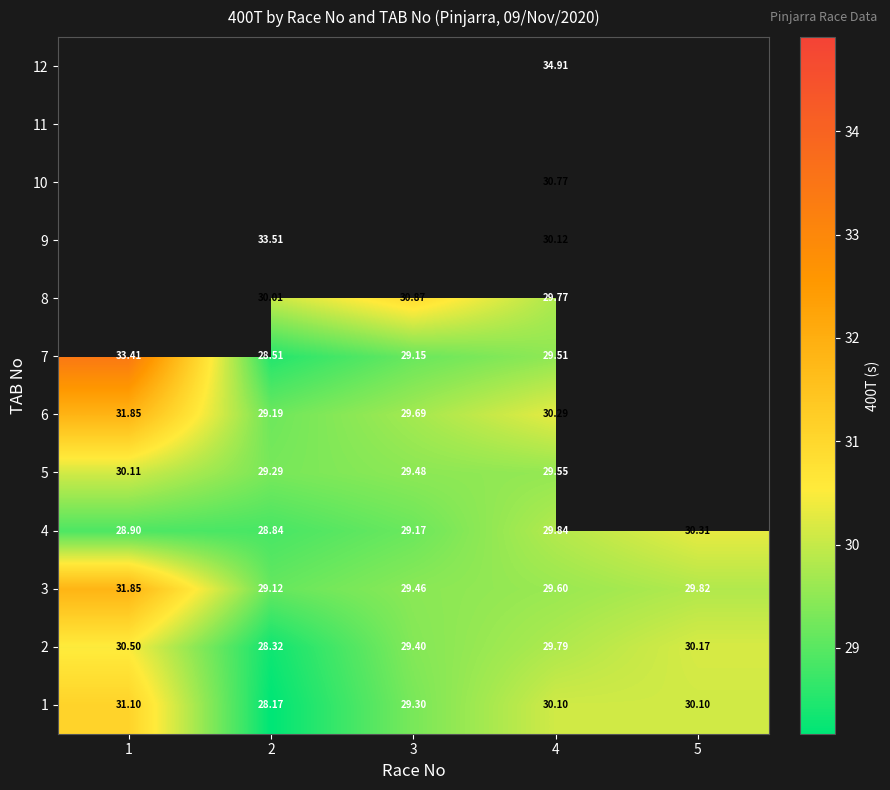

Is the value of 6 at 2 greater than the value of 2 at 5?

No